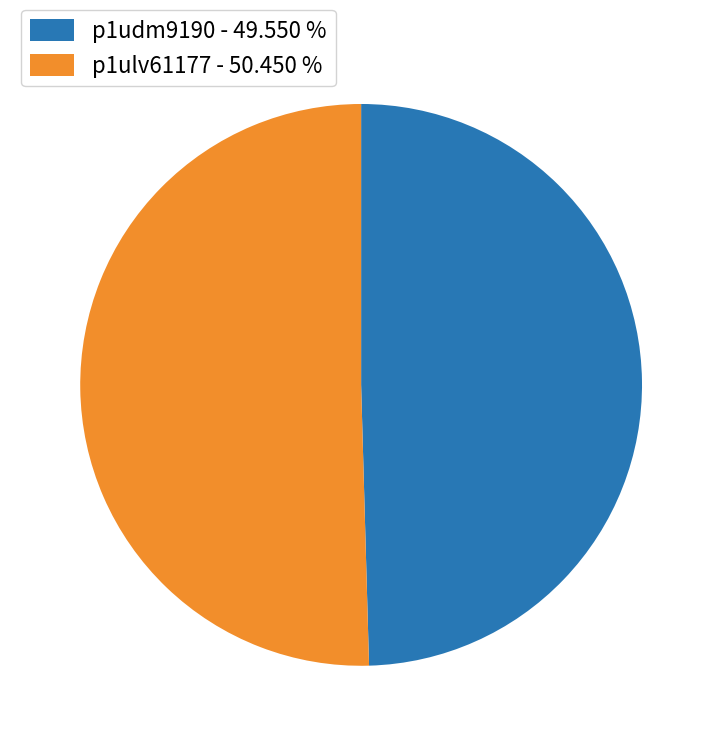

Do p1ulv61177 - 50.450 % and p1udm9190 - 49.550 % together represent more than half of the pie?

Yes